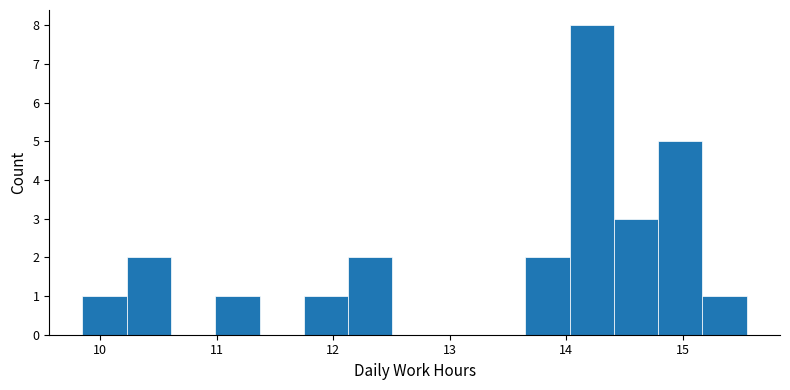

Around what value on the x-axis is the tallest bar? Give the approximate position of its centre, as read against the axis.

14.2